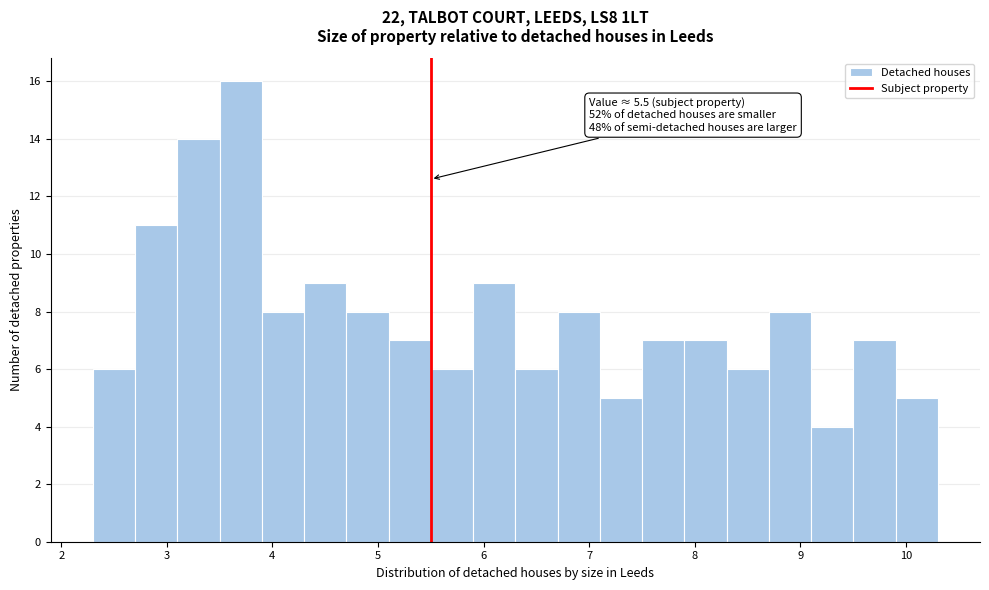

Which range on the x-axis has the tallest bar?

3.5 to 3.9